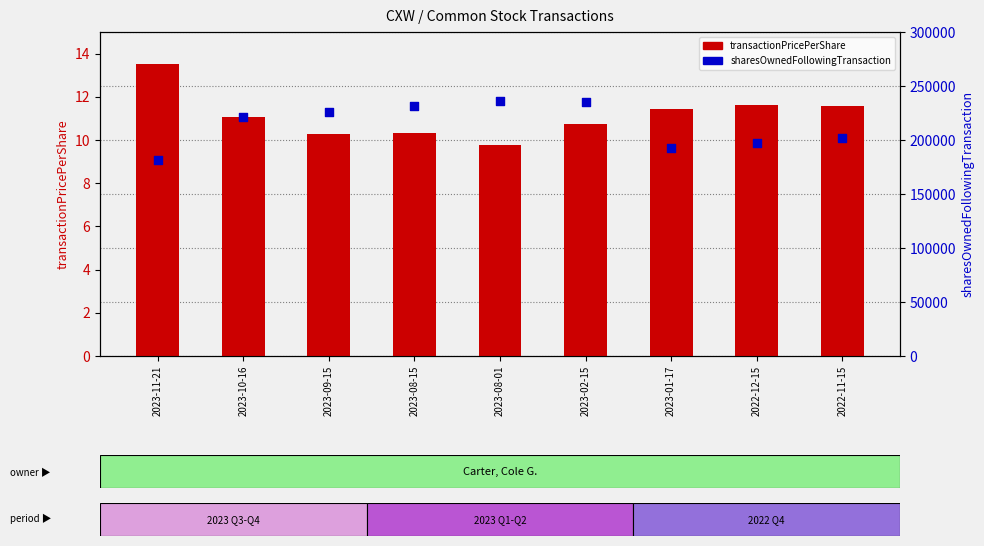

Which series contains the lowest Y value?

transactionPricePerShare